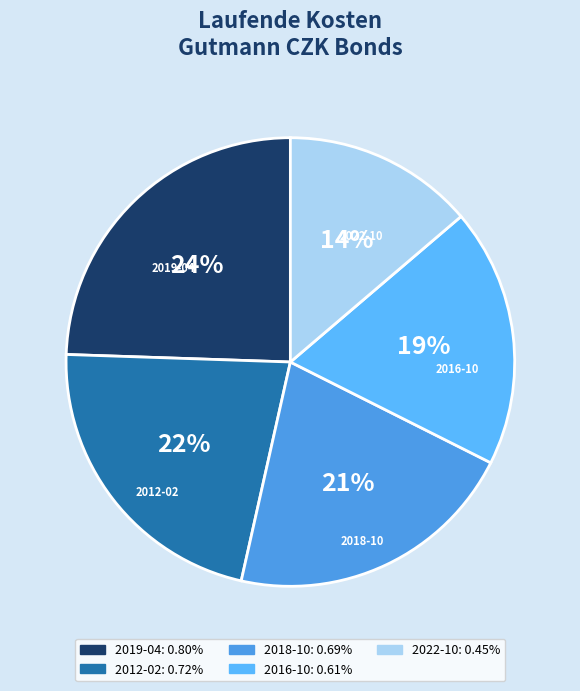

Count the number of slices in the pie.

5